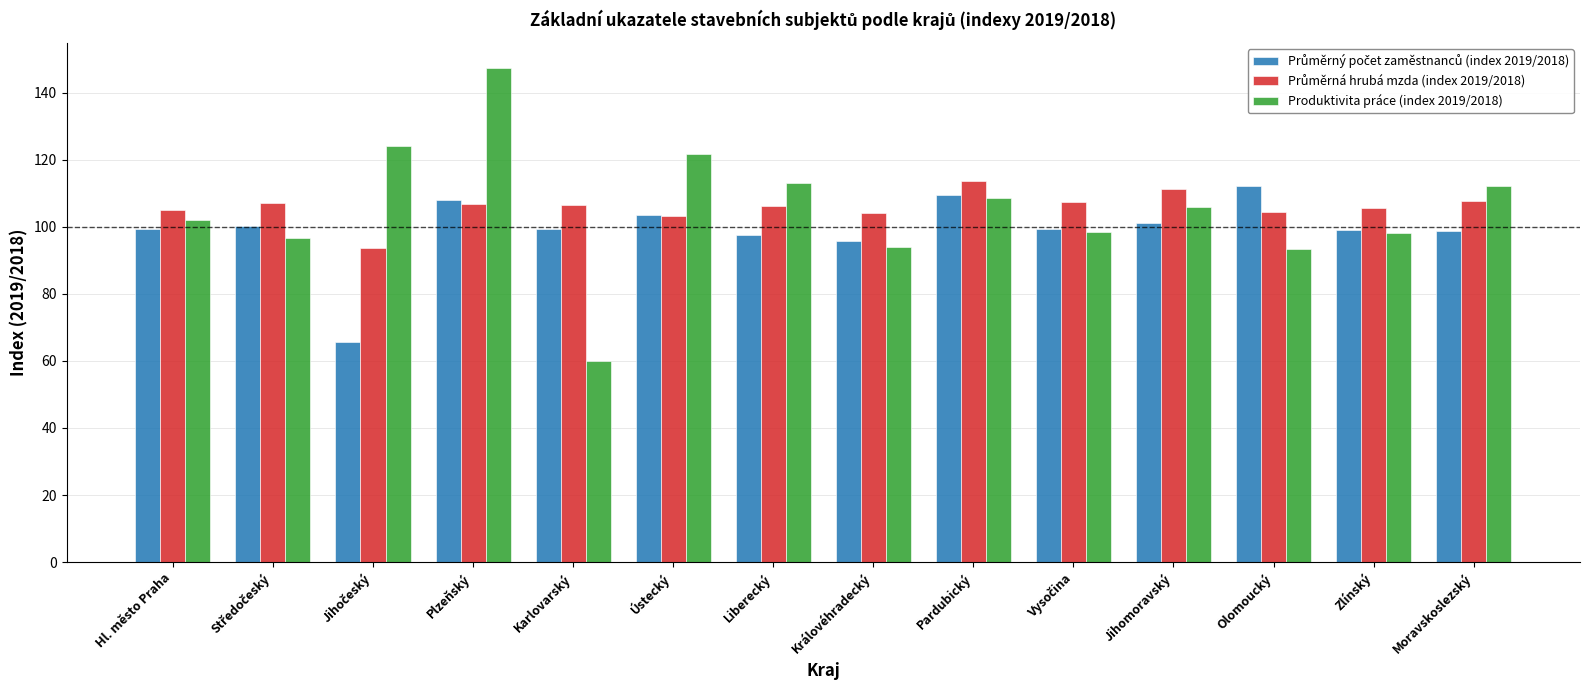

What is the spread (max minus min) of values at Jihomoravský?

10.1